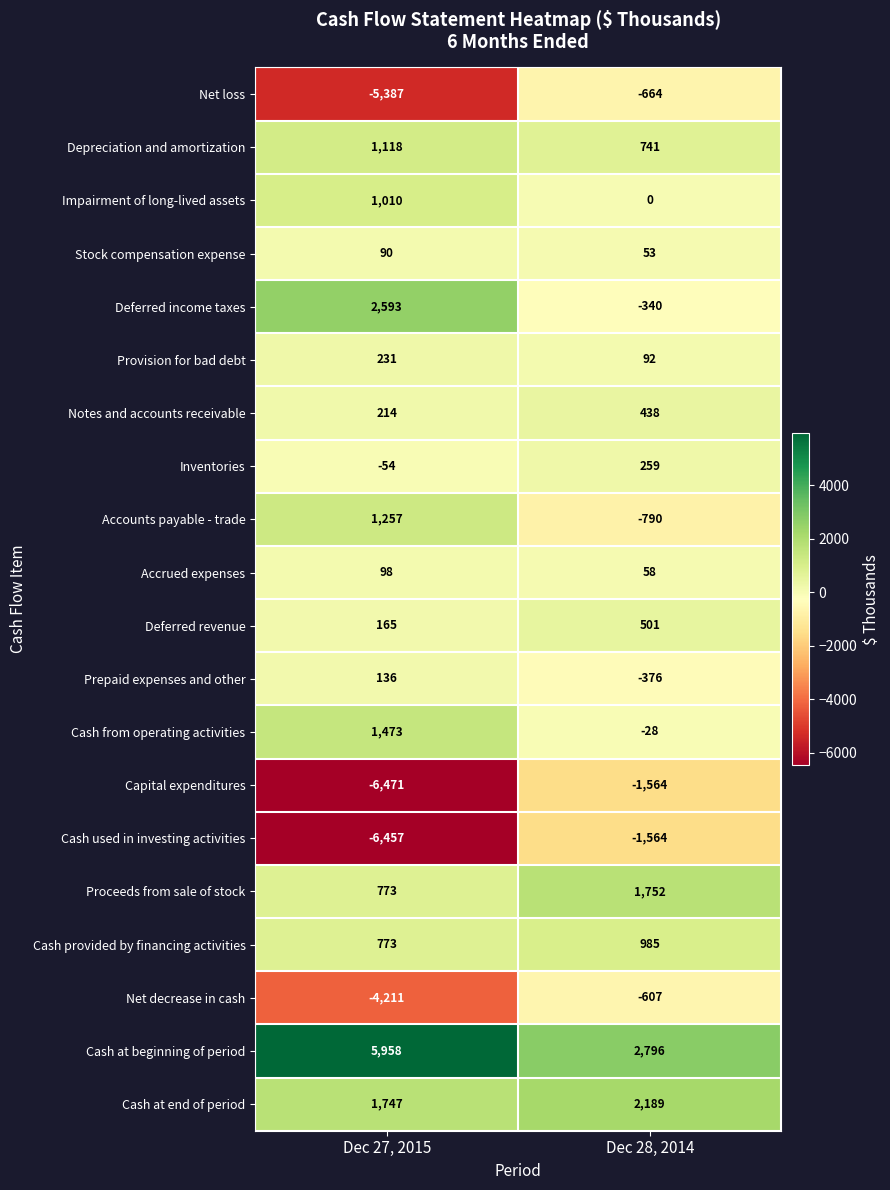

How many categories are shown in the chart?

2